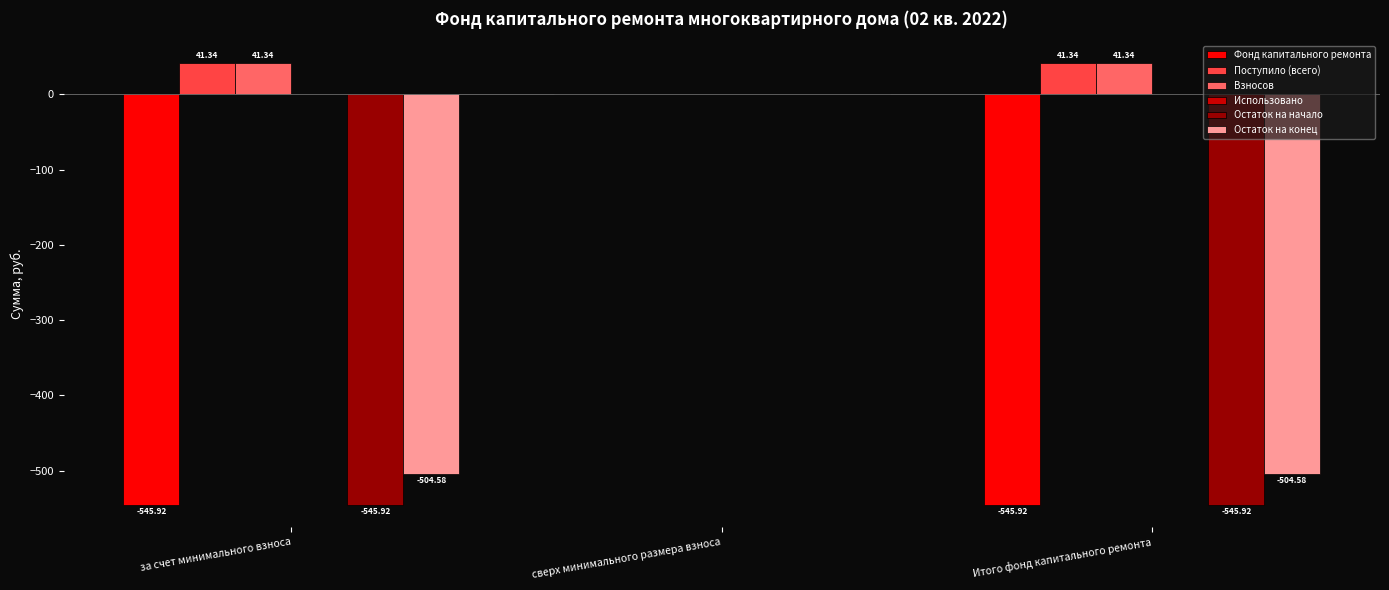

Are the bars horizontal?

No